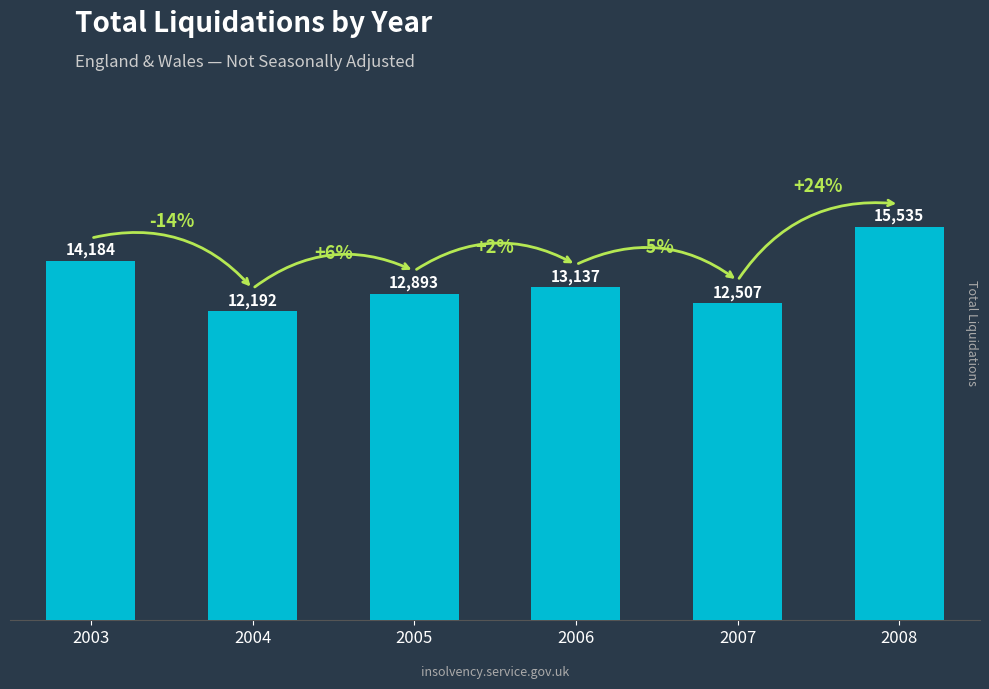

Between 2003 and 2005, which is larger?

2003